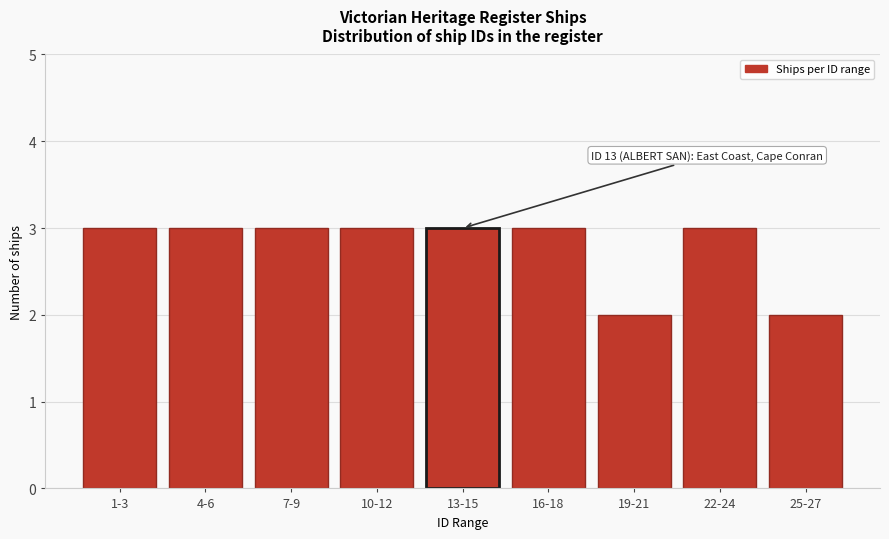

Reading left to right, what are all the values shown in this chart?

1-3=3	4-6=3	7-9=3	10-12=3	13-15=3	16-18=3	19-21=2	22-24=3	25-27=2